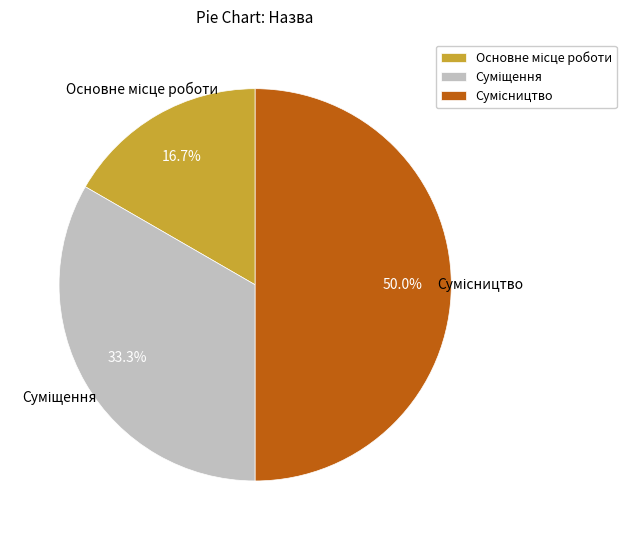

How many segments does this pie chart have?

3